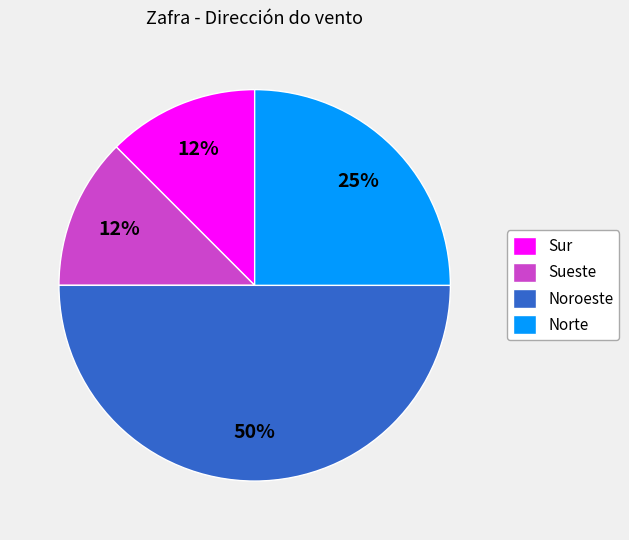

How many slices are in this pie chart?

4